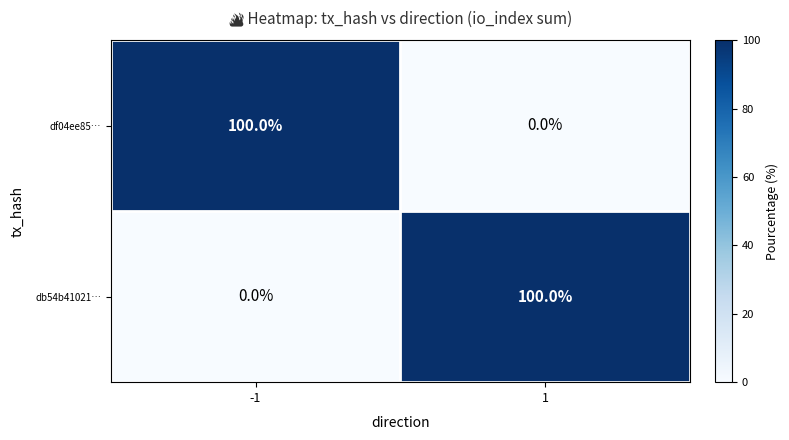

What is the average value of the df04ee85… series?

50